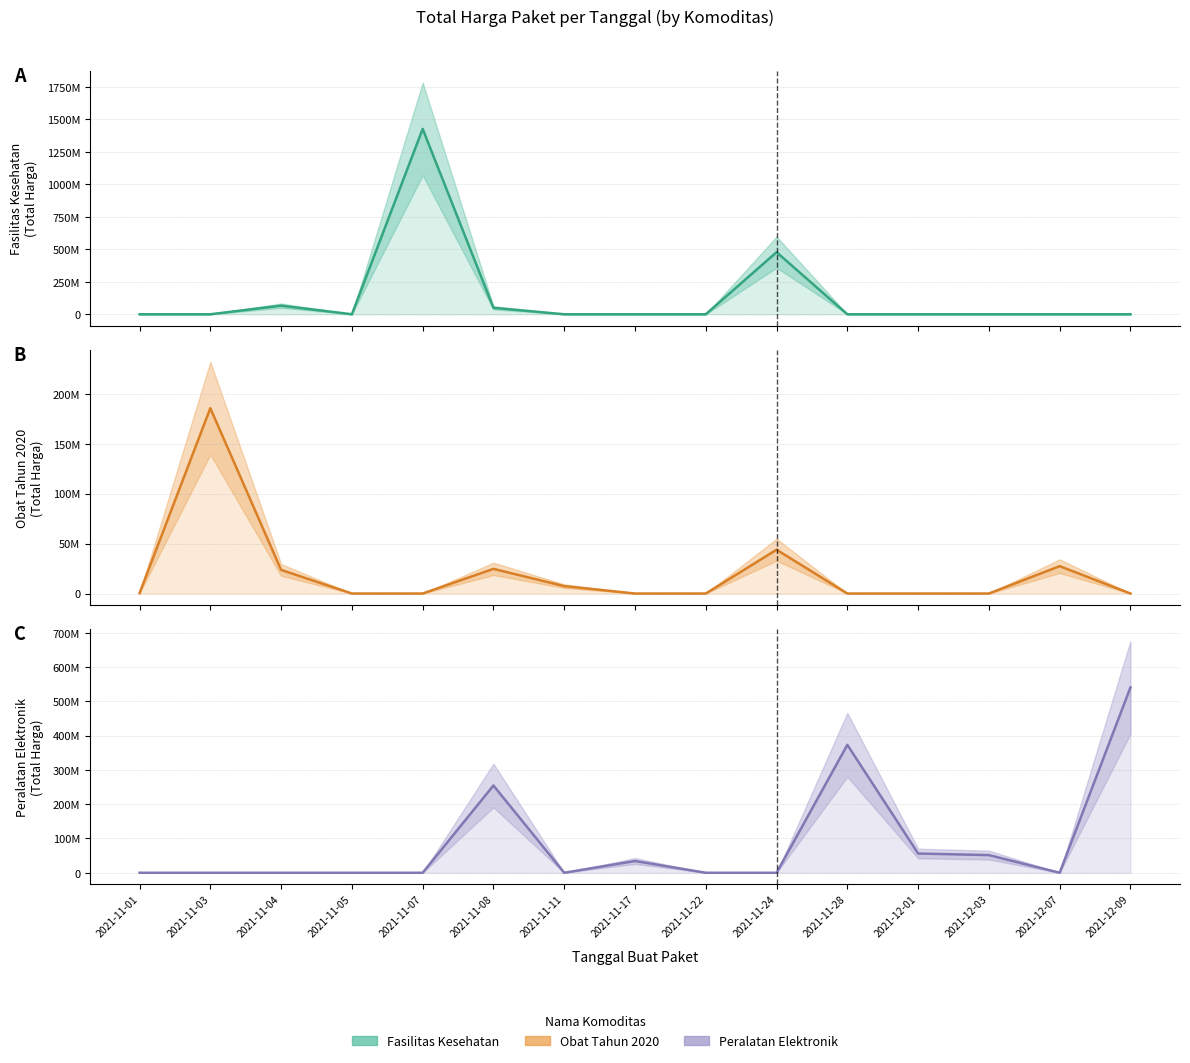

Where is Peralatan Elektronik (line) nearest to the value 270535500?

2021-11-08